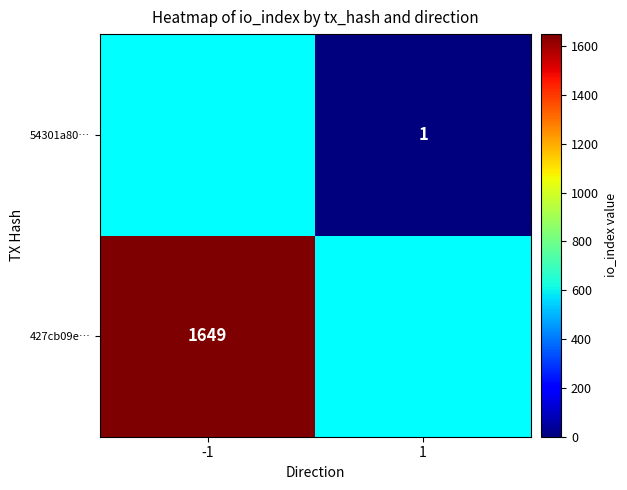

Is the value of 427cb09e… at -1 greater than the value of 54301a80… at 1?

Yes